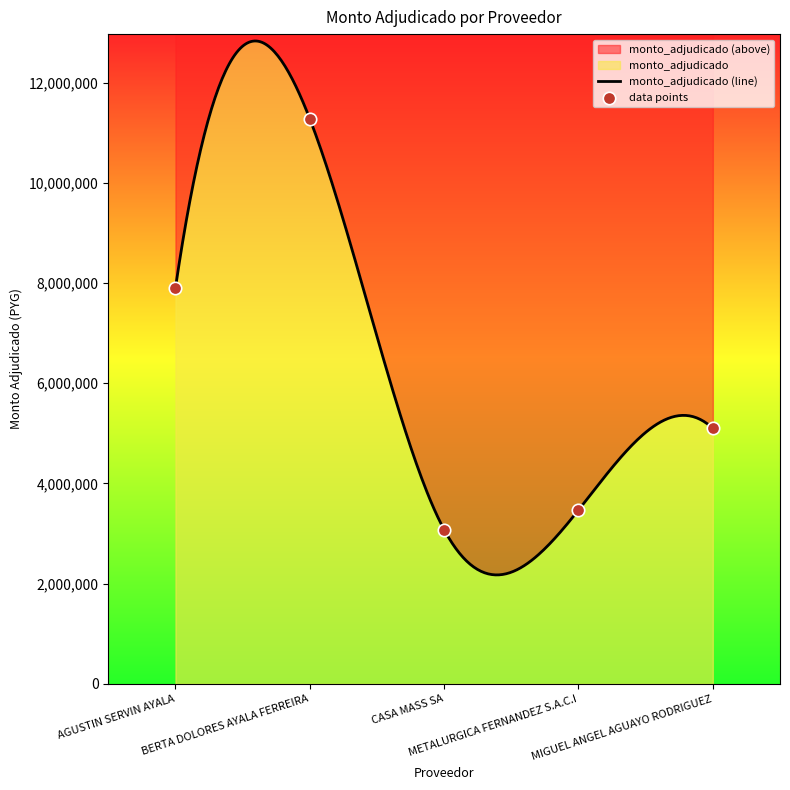

What is the change in value from BERTA DOLORES AYALA FERREIRA to CASA MASS SA?

-8200000